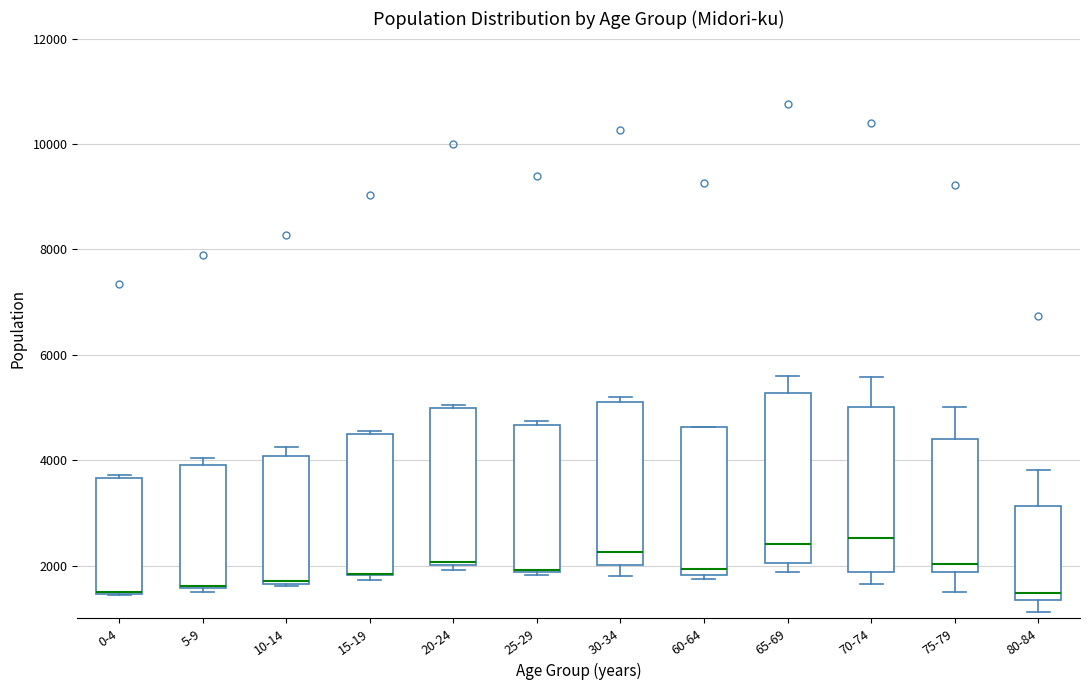

Reading left to right, transcribe this box plot: for each box, give where its median line is, the range the box spans, and where its two whiskers end, as read against the y-axis. The values are not printed on the chart, so give them approximately, as read against the axis.

0-4: median 1400, box 1400 to 3600, whiskers 1400 to 3800
5-9: median 1600, box 1600 to 4000, whiskers 1600 (just below the box's lower edge) to 4000 (just above the box's upper edge)
10-14: median 1800, box 1600 to 4000, whiskers 1600 to 4200
15-19: median 1800 (drawn on the box's lower edge), box 1800 to 4600, whiskers 1800 (just below the box's lower edge) to 4600
20-24: median 2000, box 2000 to 5000, whiskers 2000 (just below the box's lower edge) to 5000
25-29: median 2000 (drawn on the box's lower edge), box 1800 to 4600, whiskers 1800 (just below the box's lower edge) to 4800
30-34: median 2200, box 2000 to 5000, whiskers 1800 to 5200
60-64: median 2000, box 1800 to 4600, whiskers 1800 (just below the box's lower edge) to 4600
65-69: median 2400, box 2000 to 5200, whiskers 1800 to 5600
70-74: median 2600, box 1800 to 5000, whiskers 1600 to 5600
75-79: median 2000, box 1800 to 4400, whiskers 1600 to 5000
80-84: median 1400 (just above the box's lower edge), box 1400 to 3200, whiskers 1200 to 3800